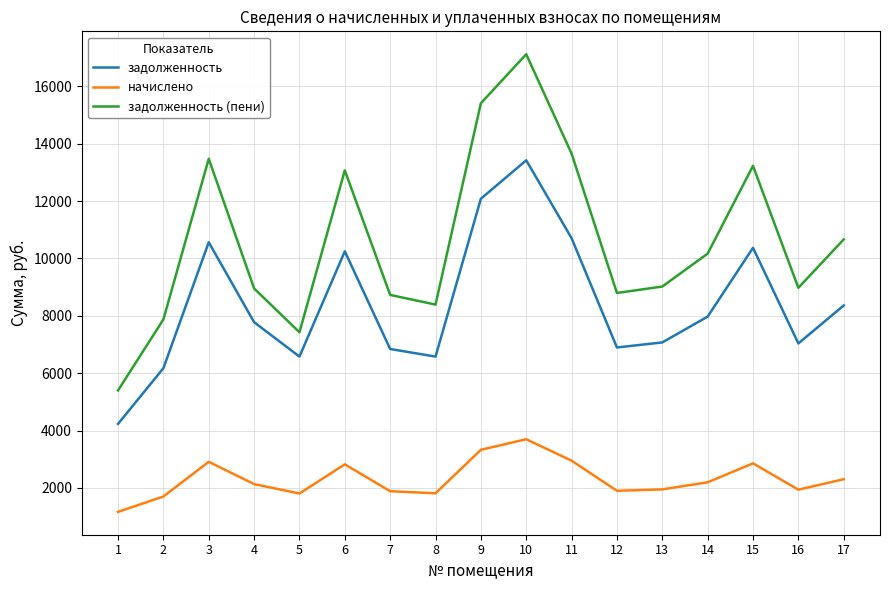

Which series has the largest total across all categories?

задолженность (пени)